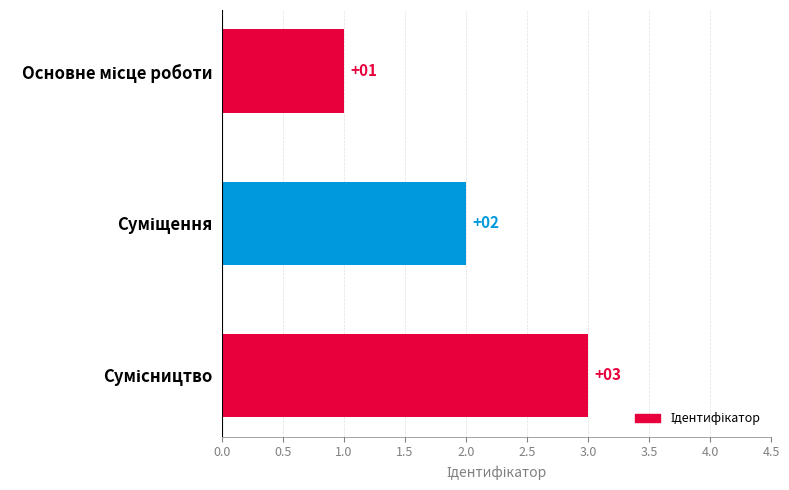

What is the value of the 2nd bar from the top?

2